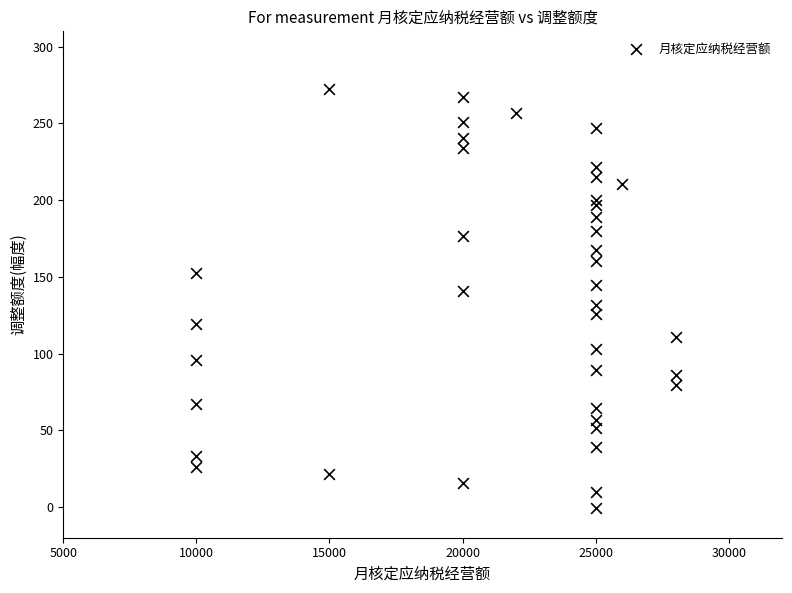

What is the range of Y values (max minus min)?

273.4